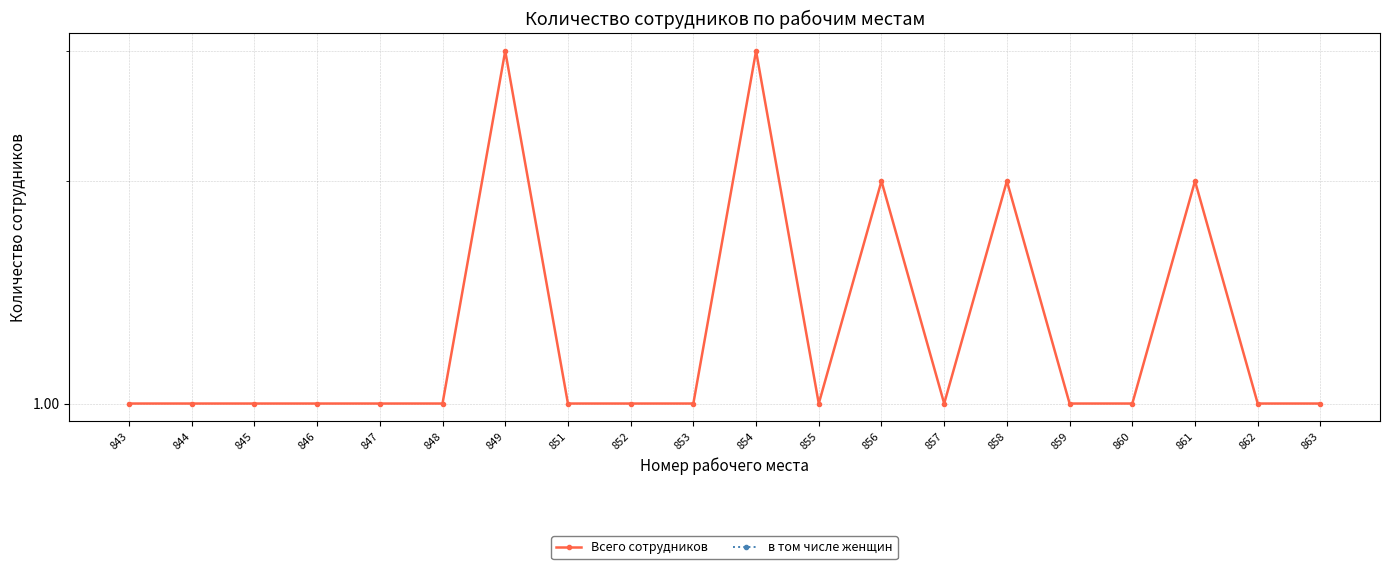

True or false: Всего сотрудников and в том числе женщин cross at least once.

False